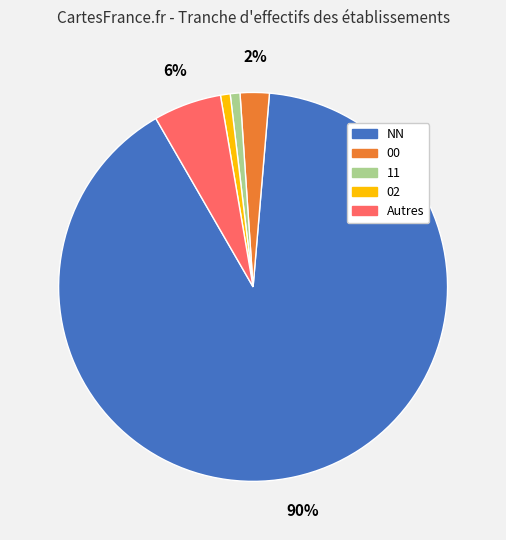

Is there a majority slice in this chart?

Yes